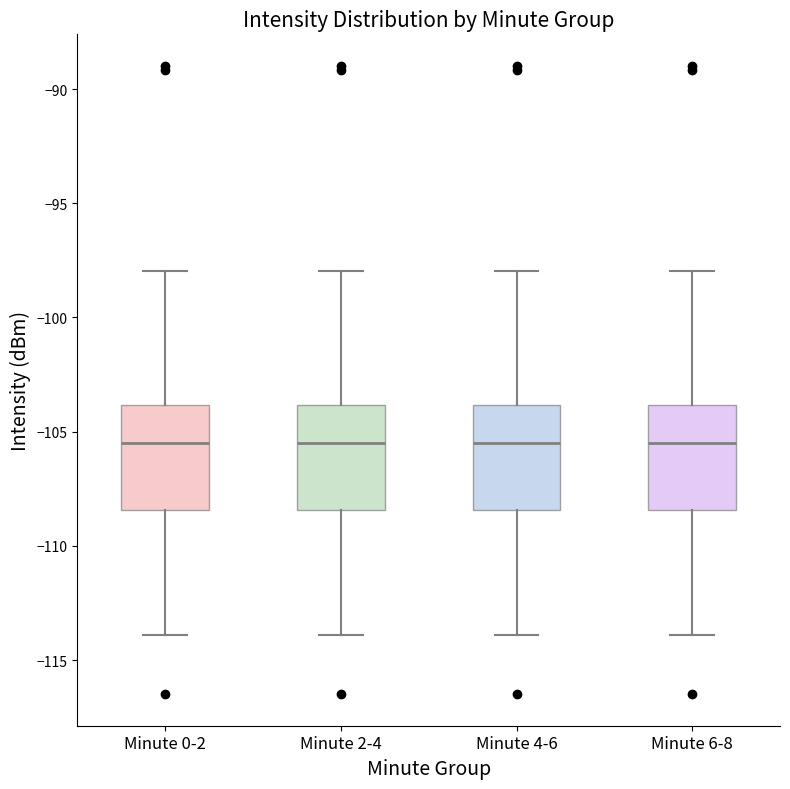

Where does the lower whisker of the box for Minute 2-4 end on the y-axis? The values are not printed on the chart, so give them approximately, as read against the axis.

-114.0